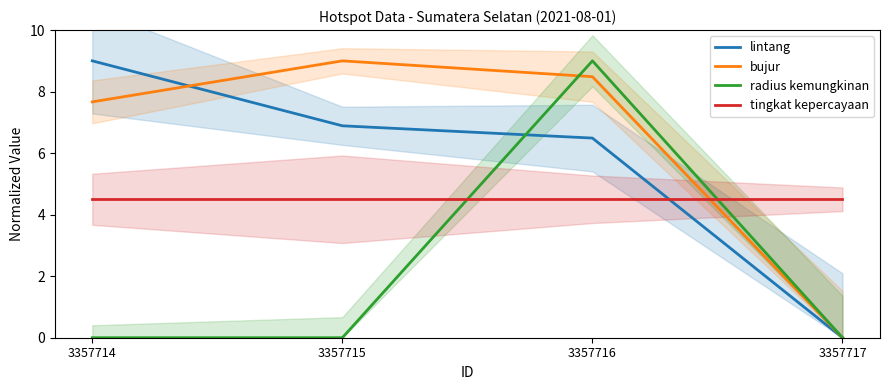

At which label does lintang reach its peak?

3357714